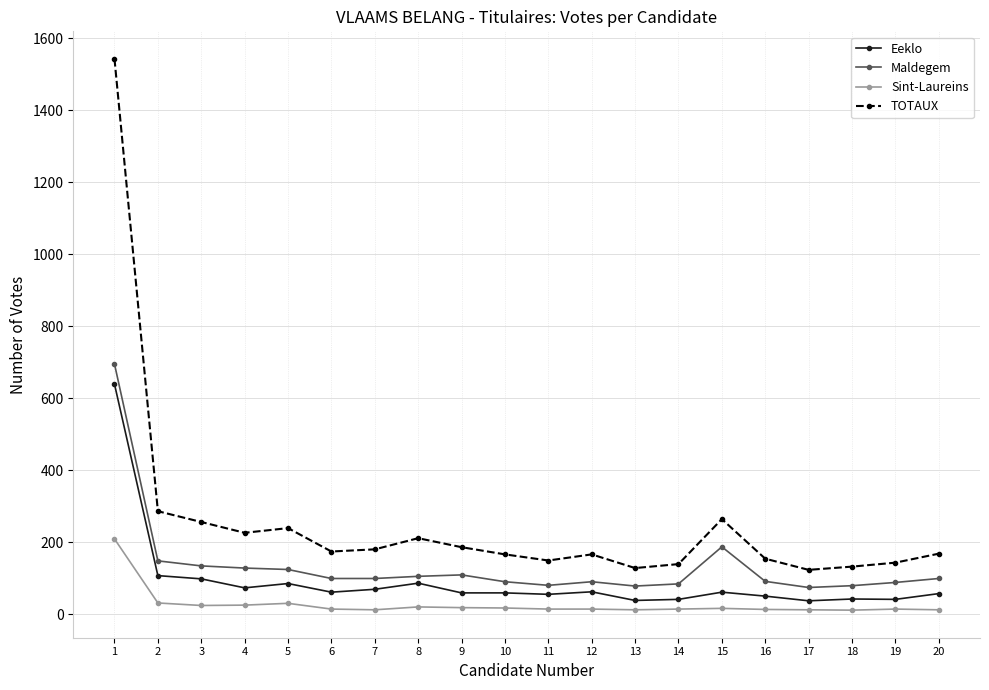

The Sint-Laureins series shows 209 at 1. True or false?

True